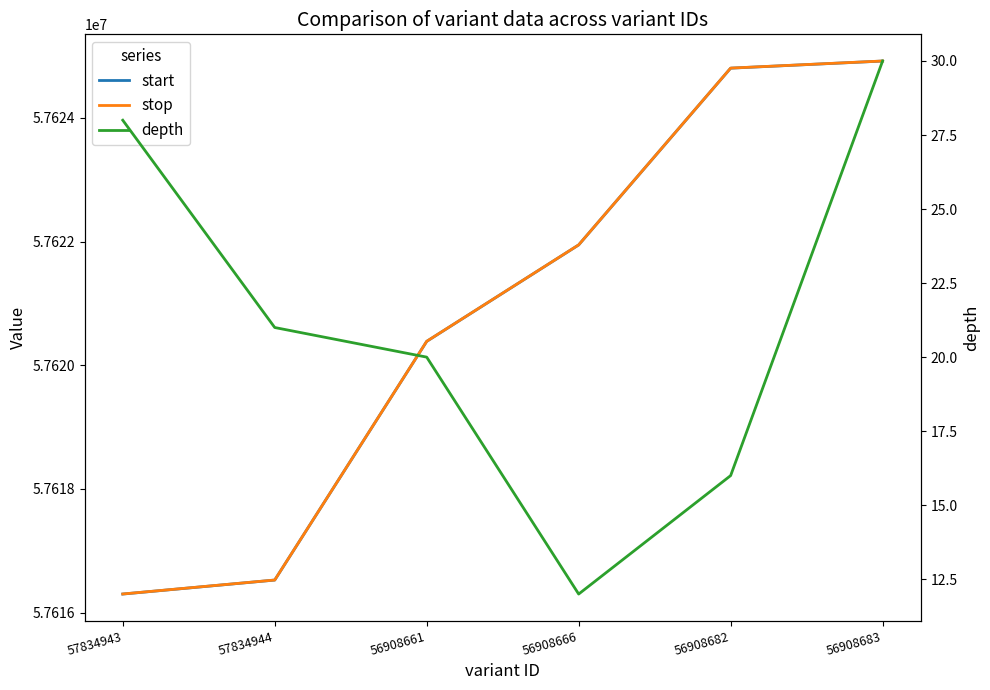

Does the chart have visible grid lines?

No